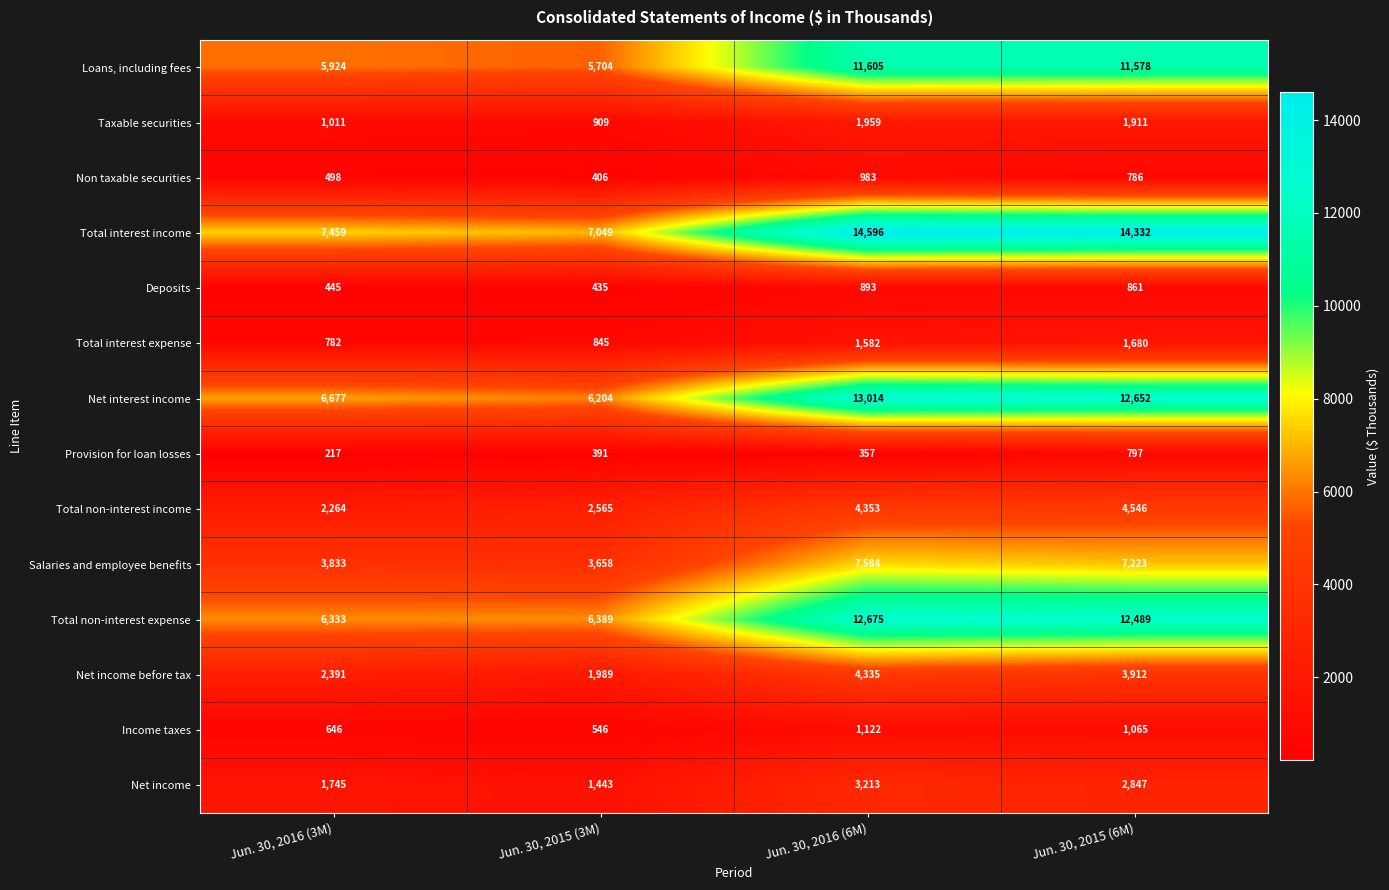

Rank the series at Jun. 30, 2016 (6M) from highest to lowest value.

Total interest income, Net interest income, Total non-interest expense, Loans, including fees, Salaries and employee benefits, Total non-interest income, Net income before tax, Net income, Taxable securities, Total interest expense, Income taxes, Non taxable securities, Deposits, Provision for loan losses